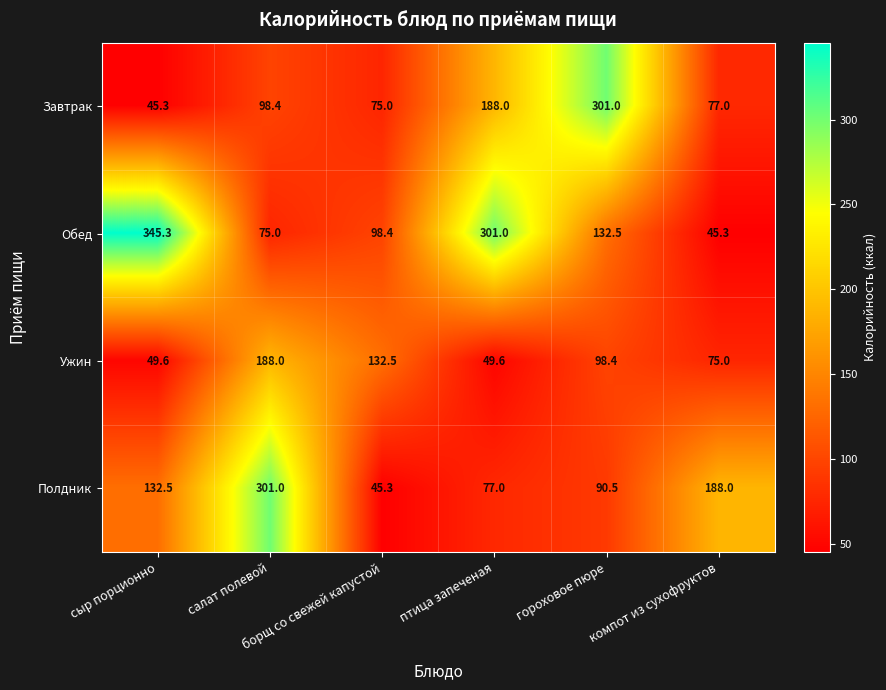

Which series has the widest spread of values?

Обед